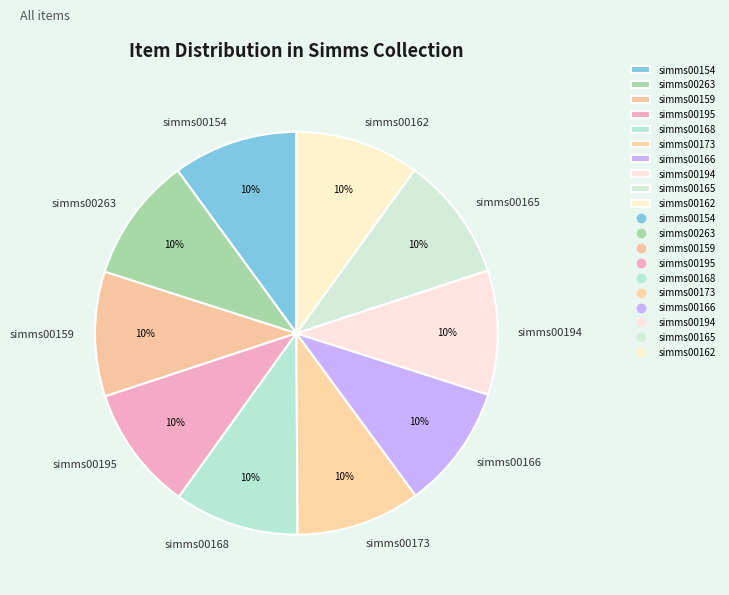

To the nearest percent, what percentage of the pie is simms00194?

10%